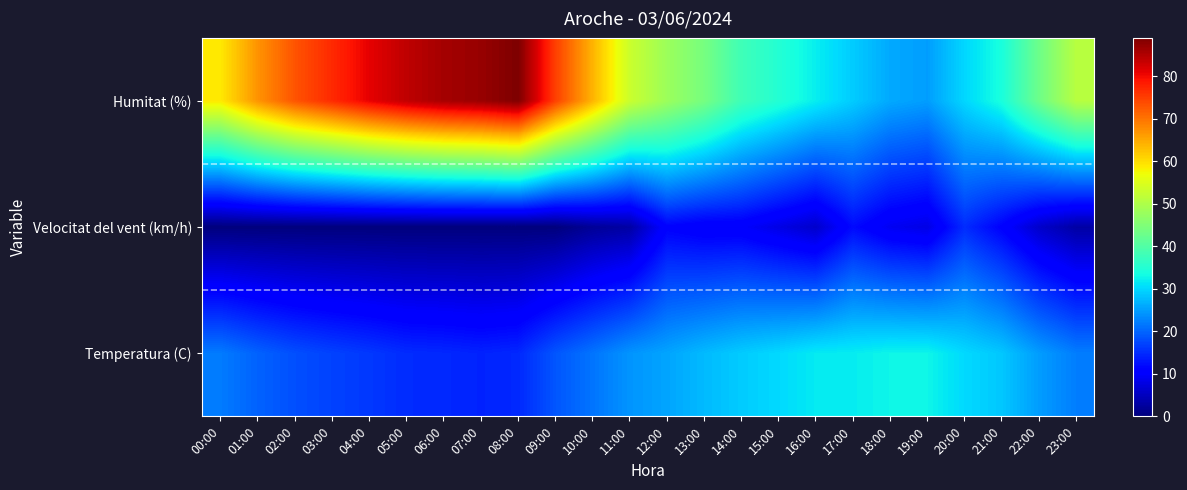

What is the minimum value for Velocitat del vent (km/h)?

1.0